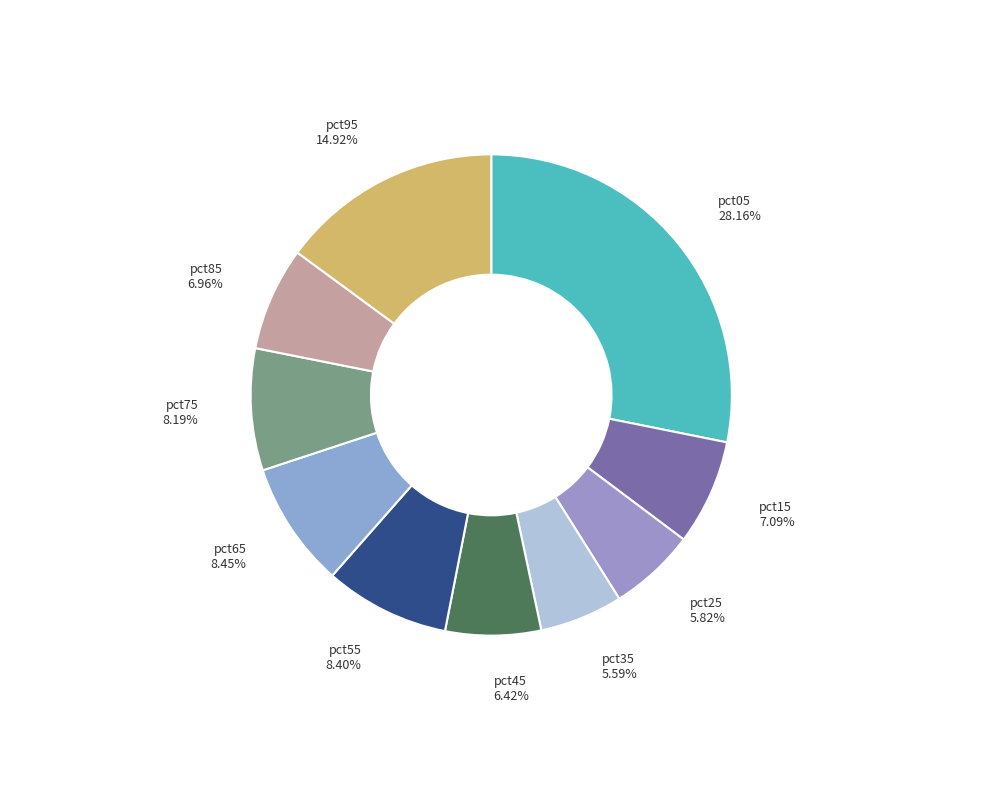

Is there any slice that represents more than half of the pie?

No